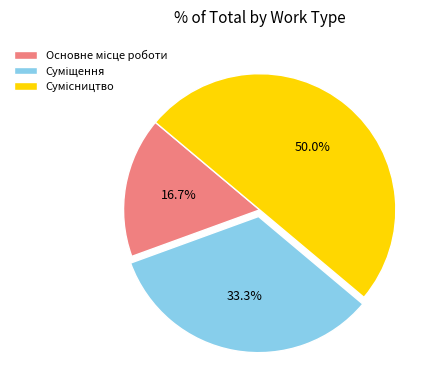

What portion of the pie excludes Основне місце роботи?

83.3%